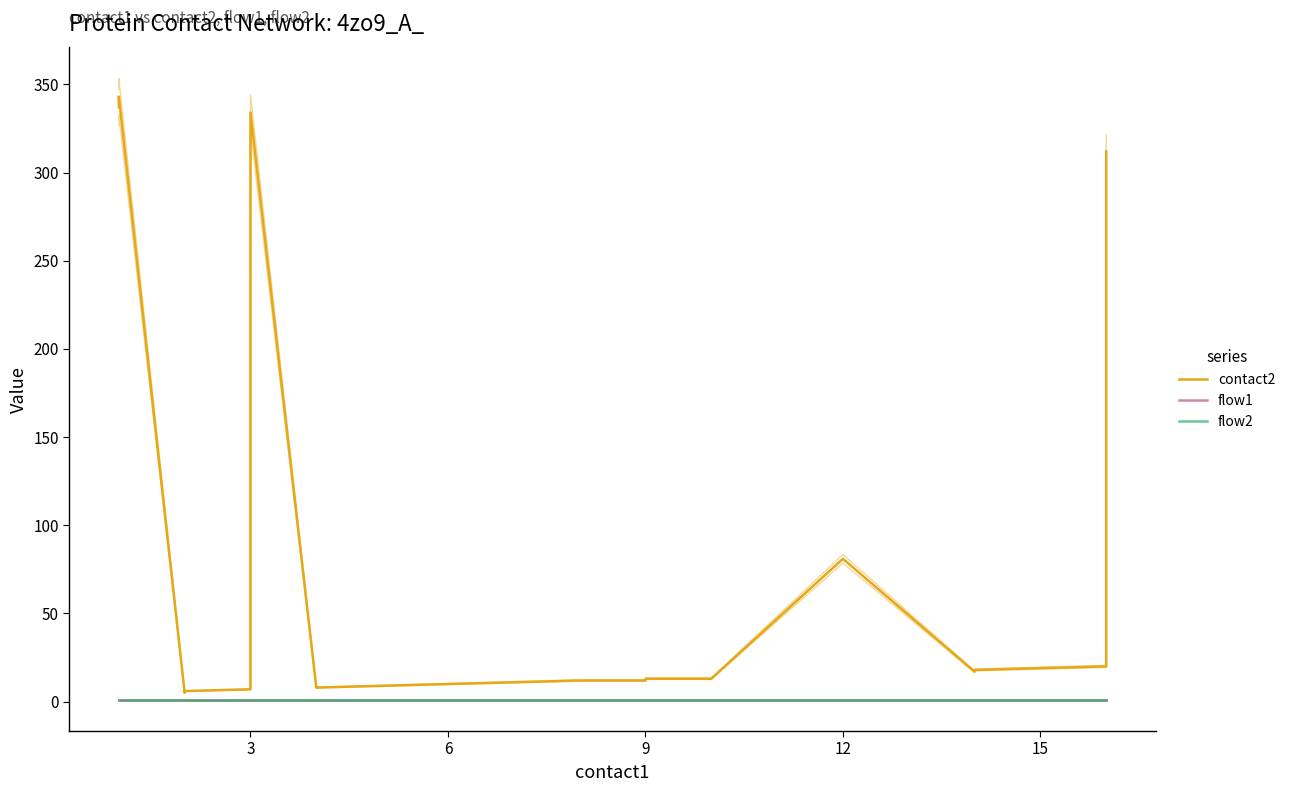

True or false: flow2 and flow1 cross at least once.

False